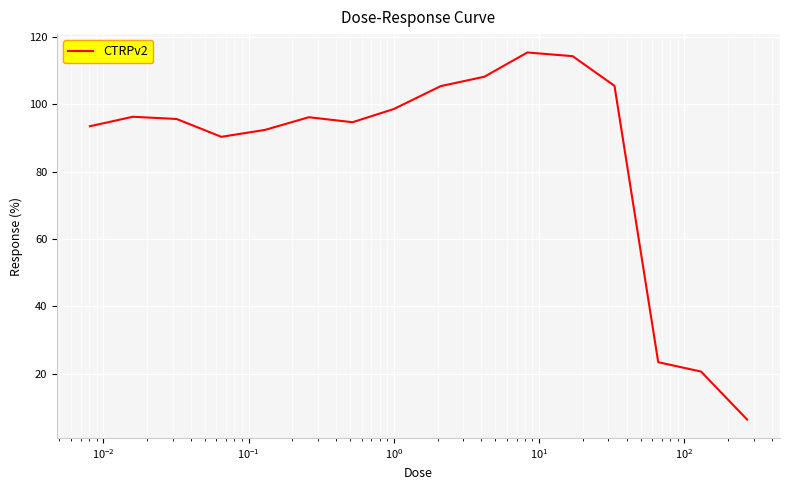

What is the smallest value displayed?

6.4